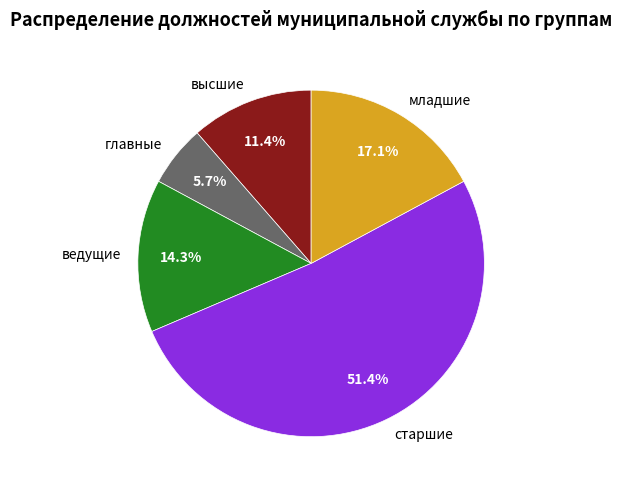

What is the smallest slice in the pie chart?

главные